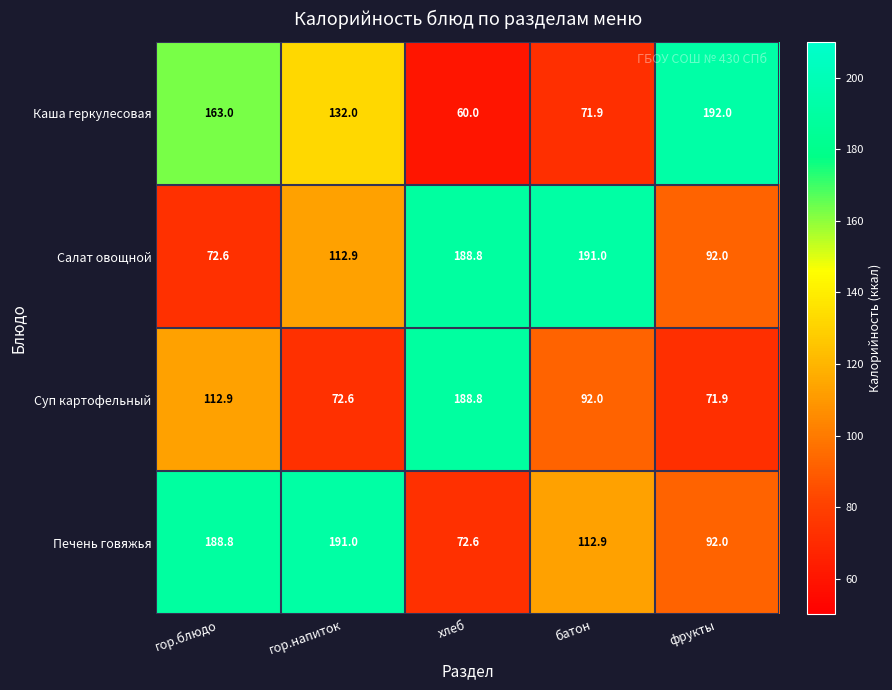

How many data points does each series have?

5